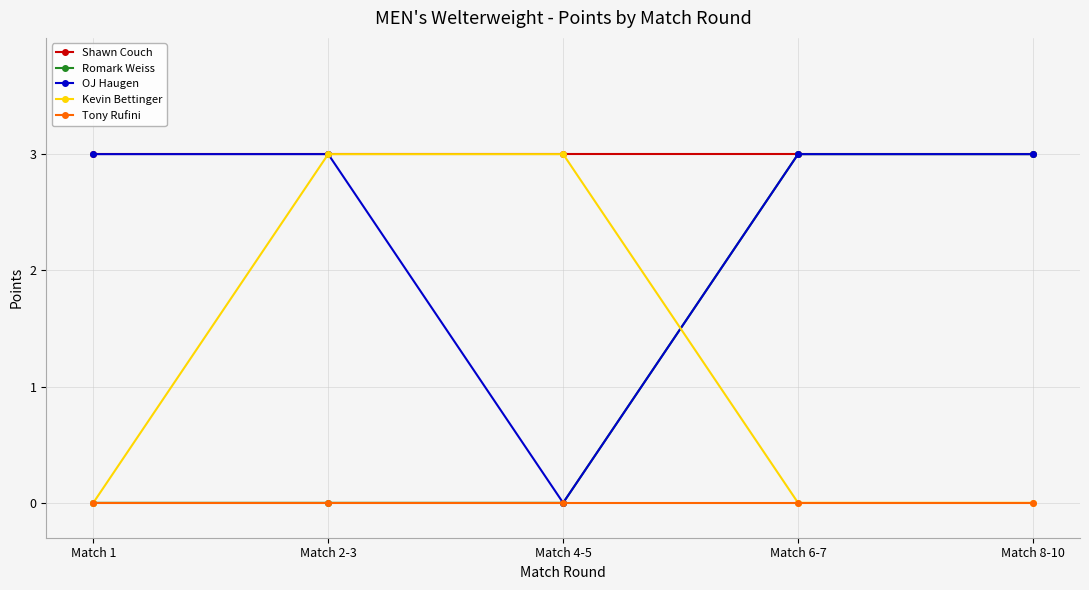

What is the label of the 3rd point from the left?

Match 4-5